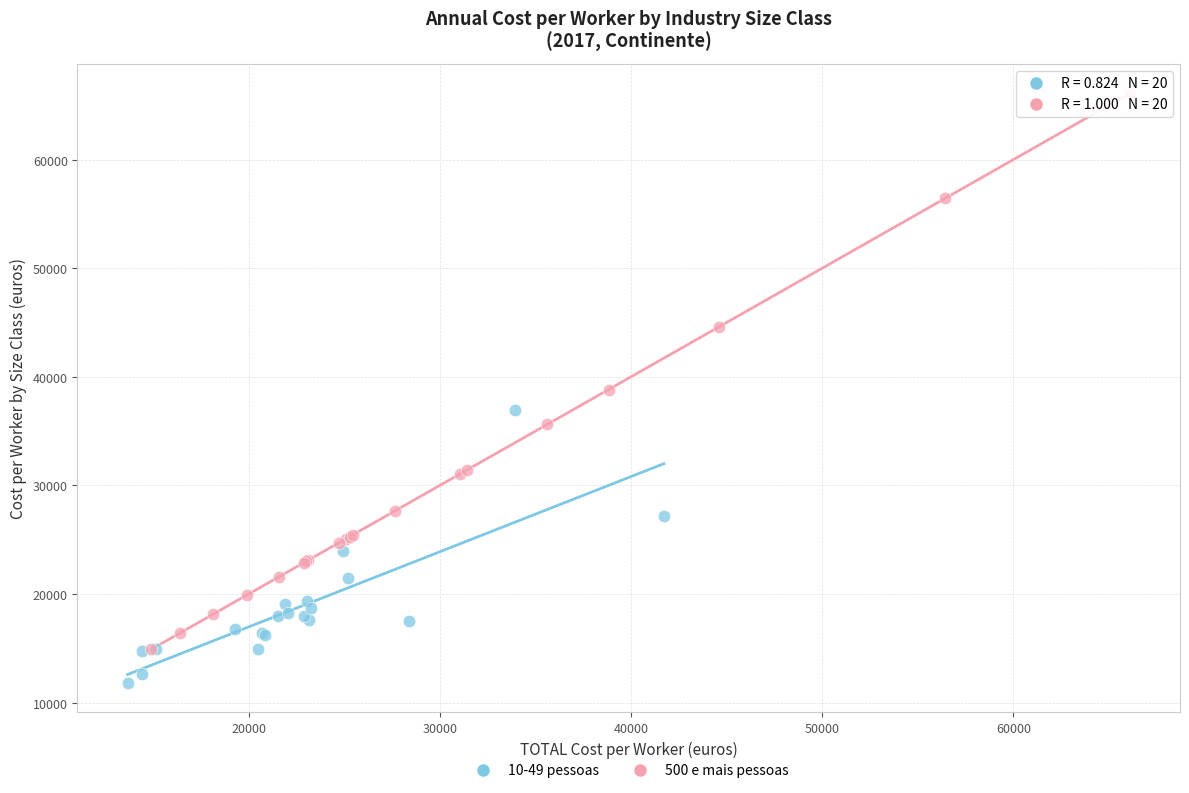

What are all the series names shown in the legend?

10-49 pessoas, 500 e mais pessoas